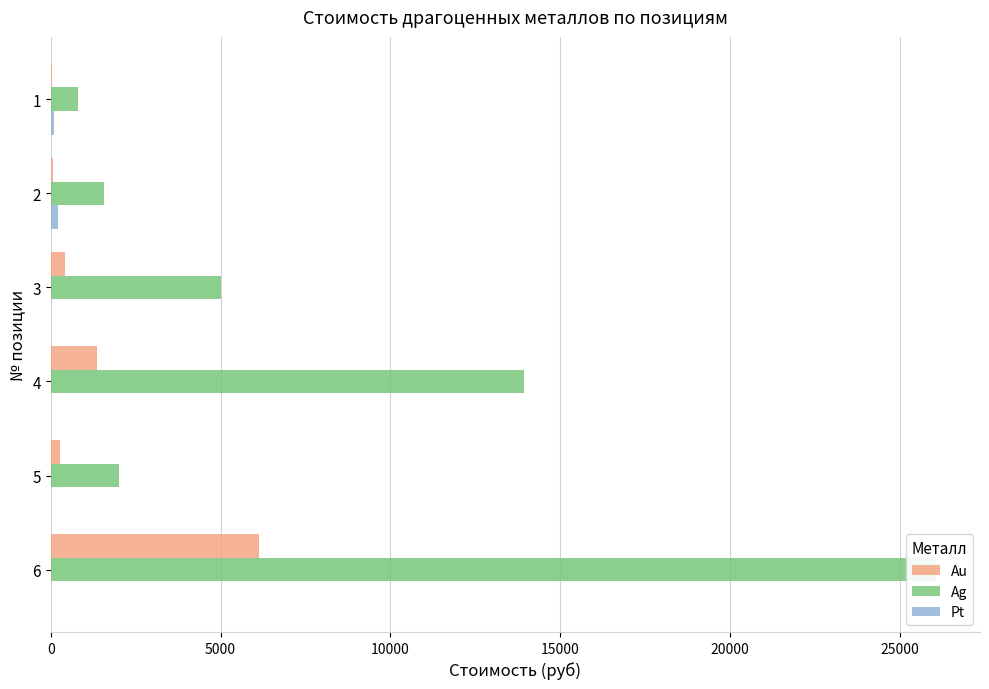

What is the lowest value of the Au series?

36.0